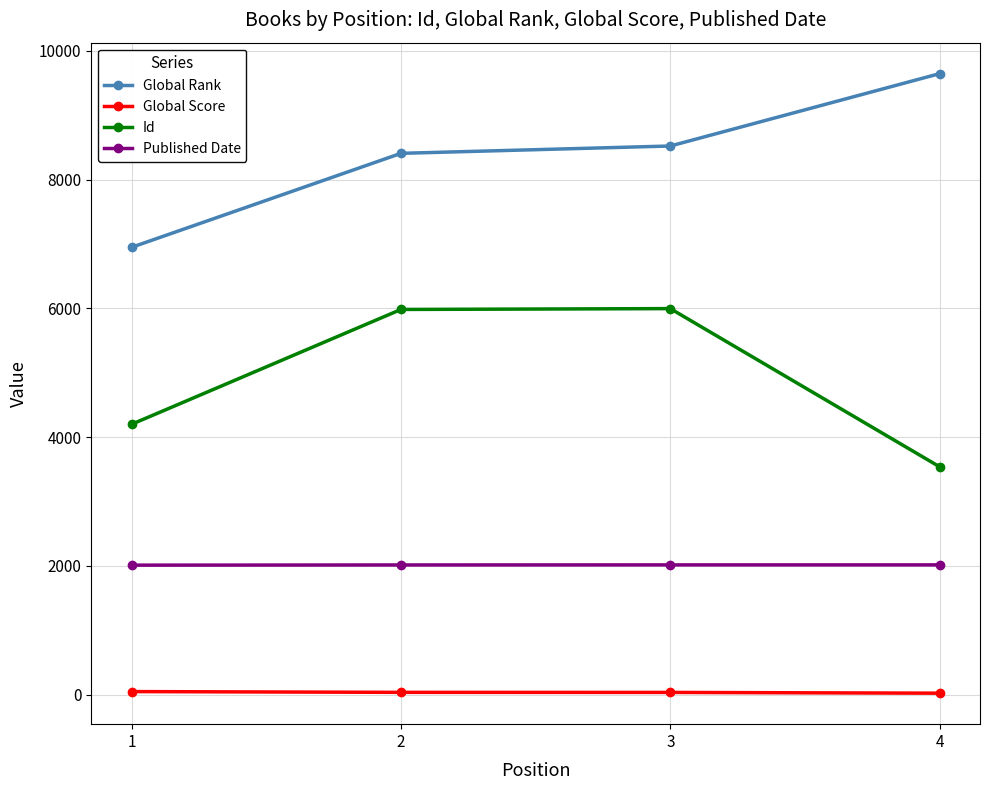

How many distinct data groups are displayed?

4